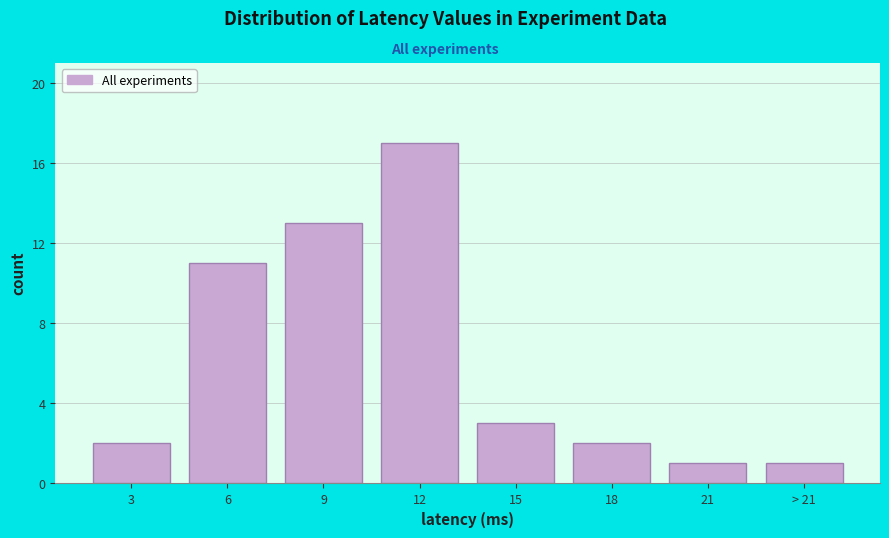

Reading left to right, what are all the values shown in this chart?

2	11	13	17	3	2	1	1